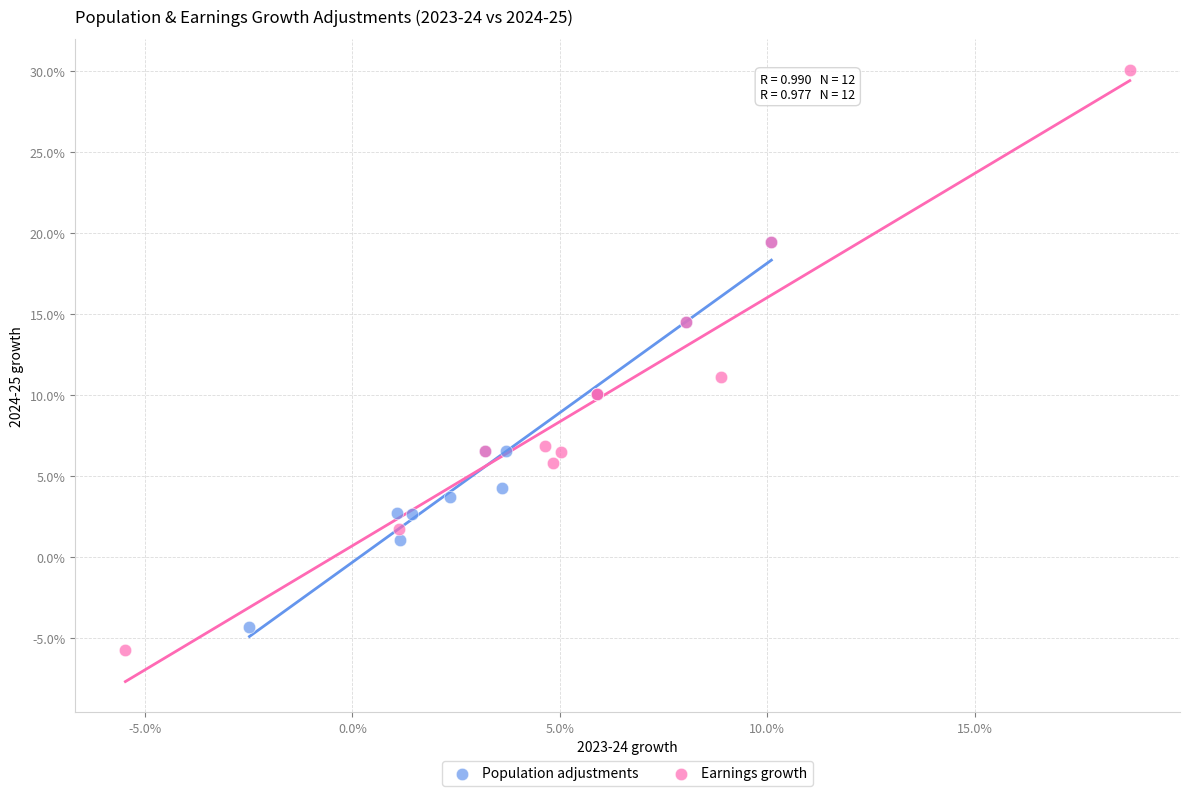

Which series has the widest spread of Y values?

Earnings growth